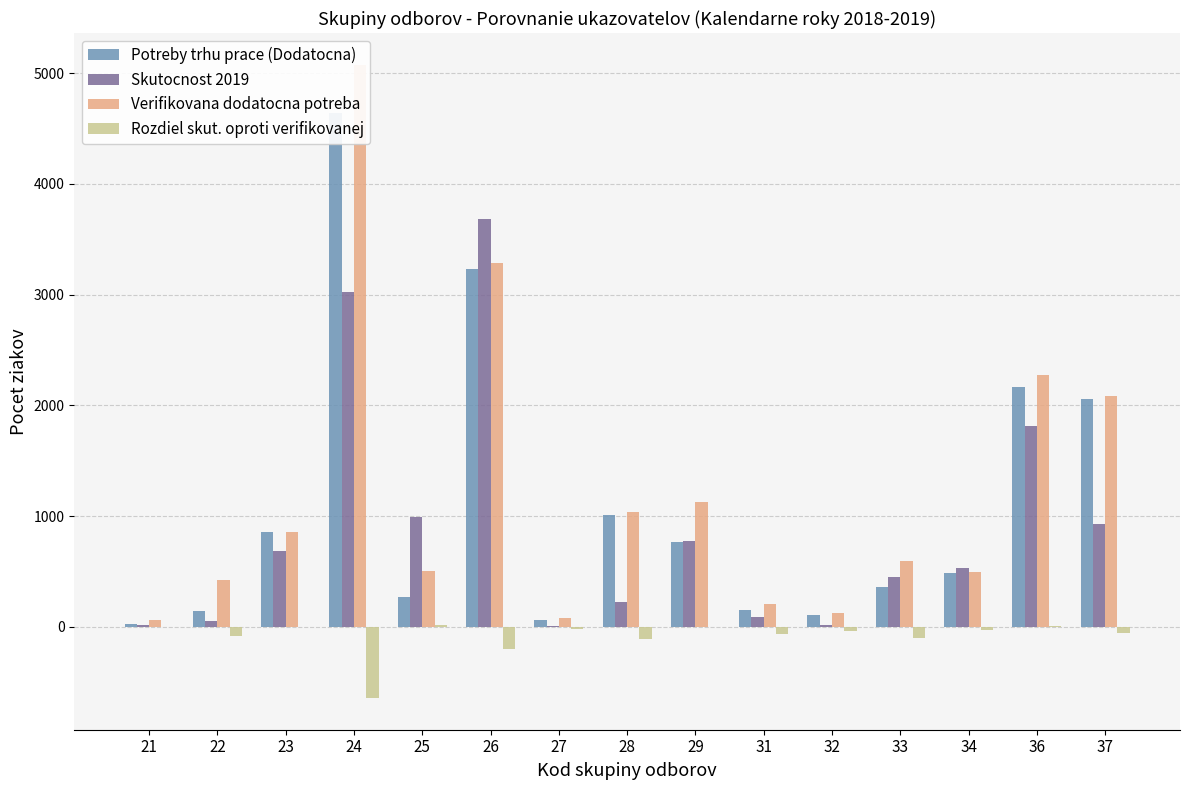

At how many categories does at least one series exceed 2587?

2